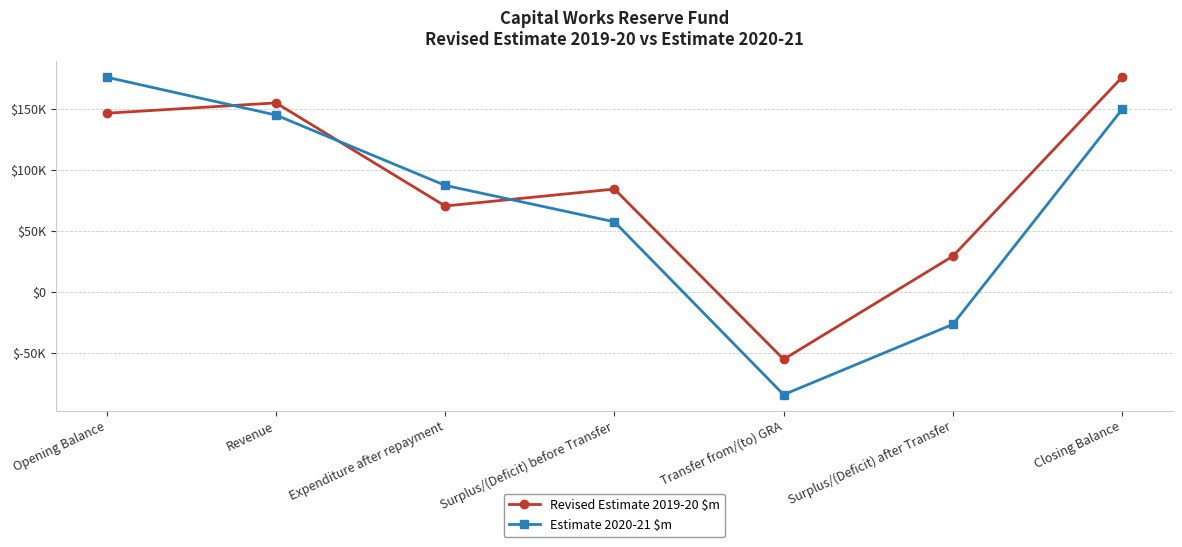

What is the highest value of the Estimate 2020-21 $m series?

176219